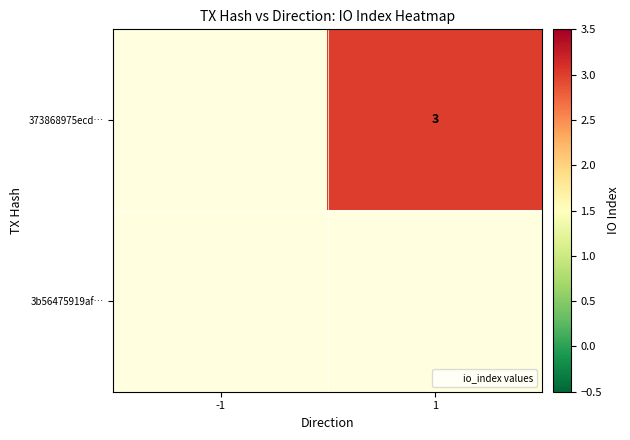

Rank the series by their maximum value, from lowest to highest.

373868975ecd…, 3b56475919af…